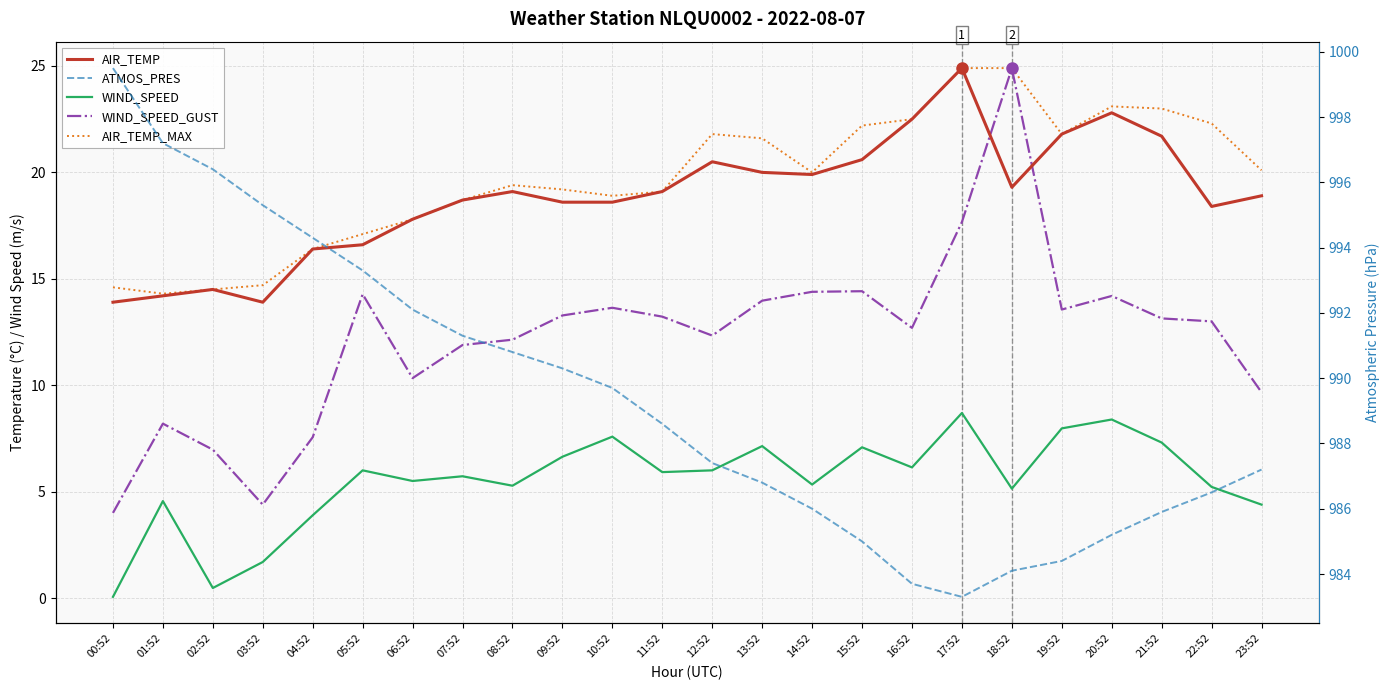

How many values in the AIR_TEMP series exceed 19?

12